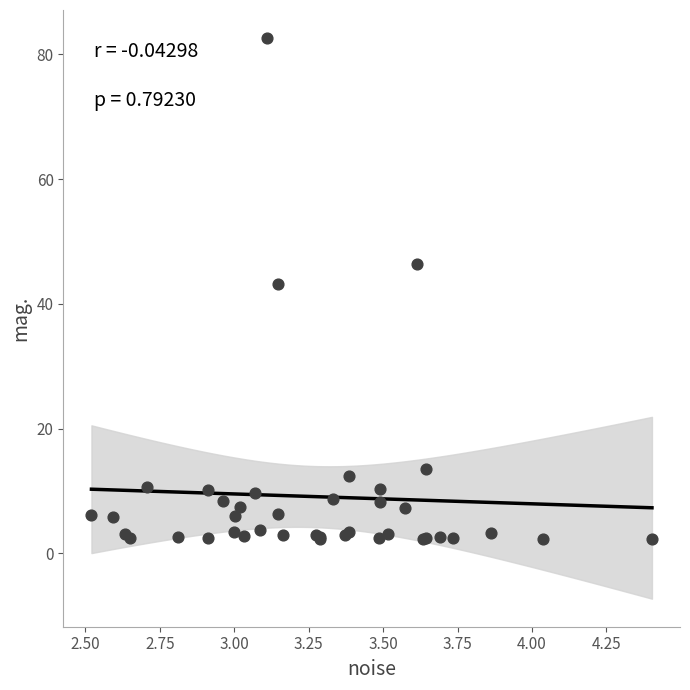

What Y value in the scatter plot is closest to 42?

43.1